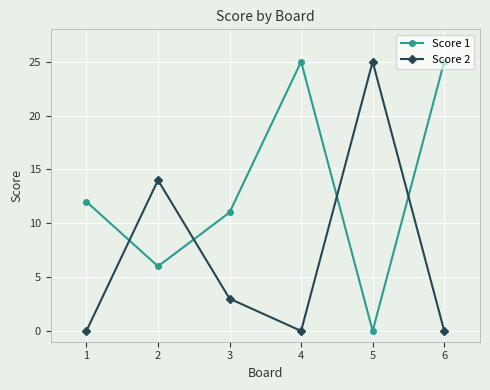

Is it true that Score 2 equals -16 at 4?

False